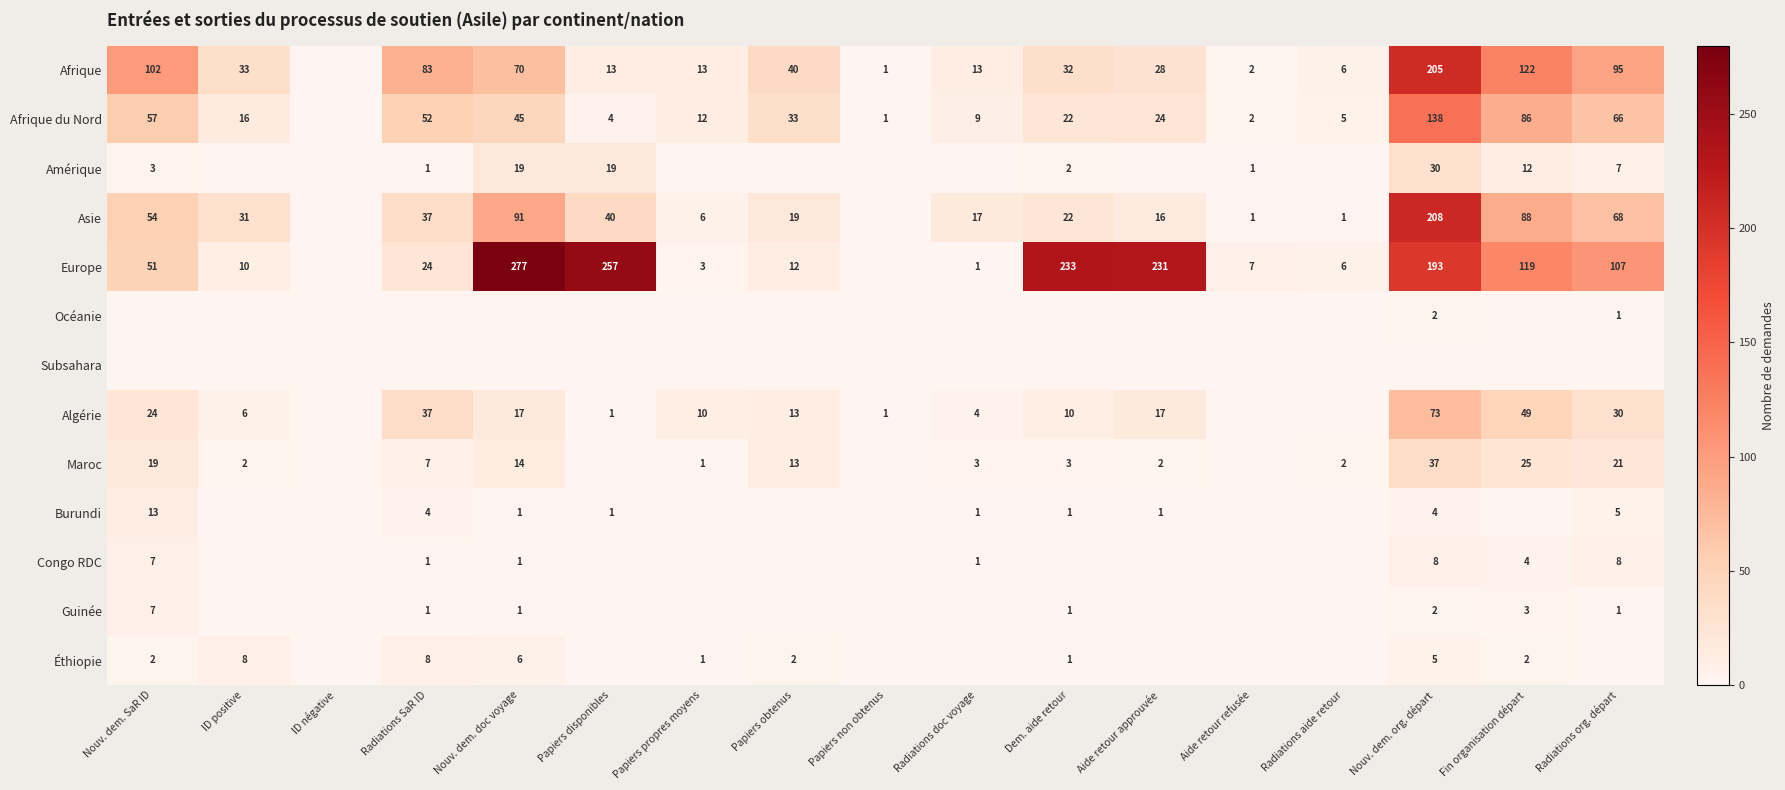

Is it true that Afrique du Nord equals 52 at Radiations SaR ID?

True